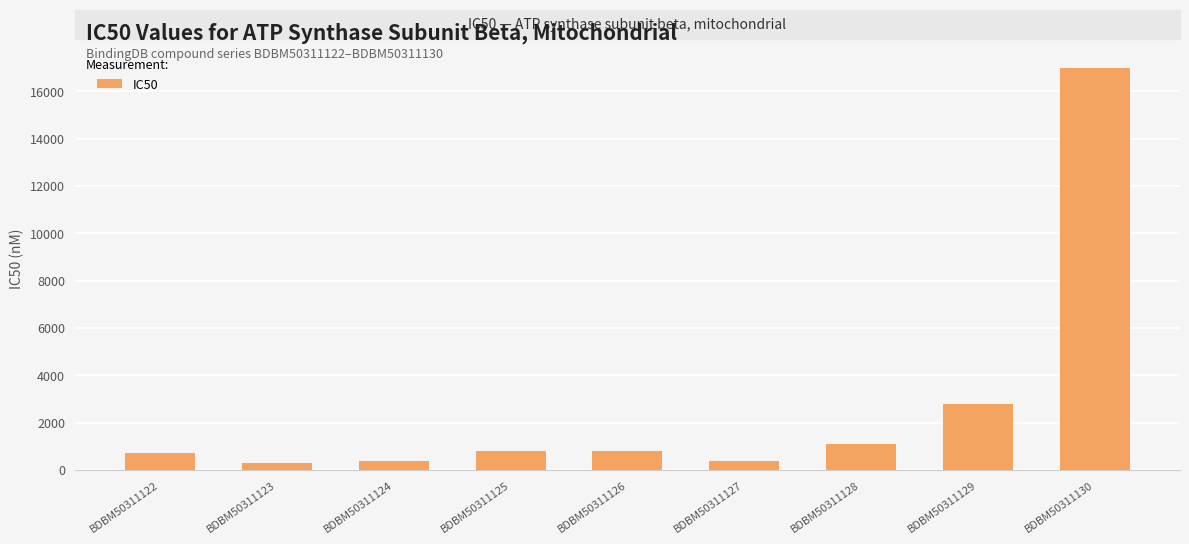

What is the value of the 5th bar from the left?

800